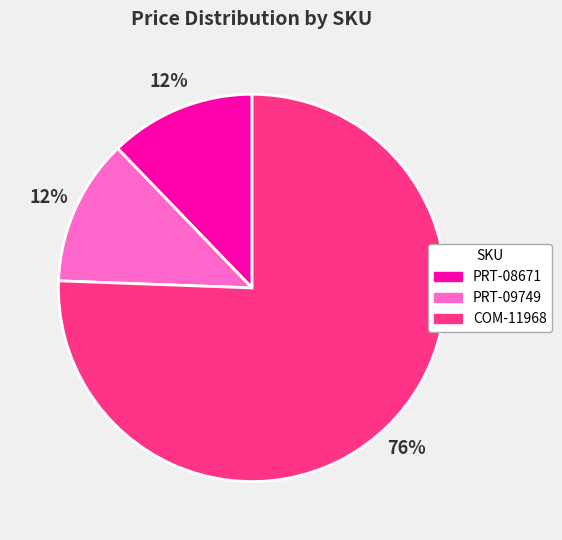

Between PRT-09749 and COM-11968, which is larger?

COM-11968